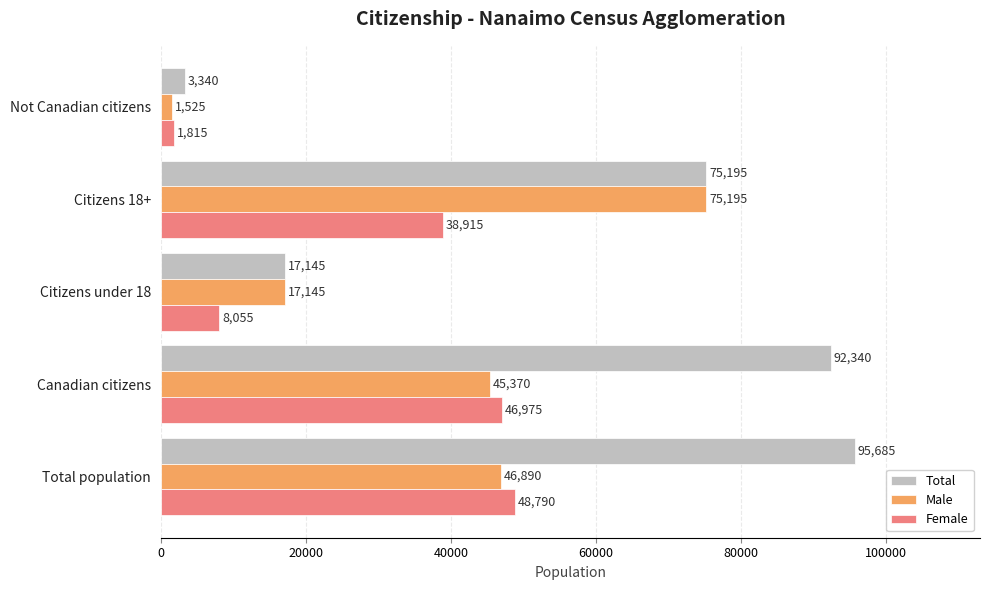

What is the sum of all Male values?

186125